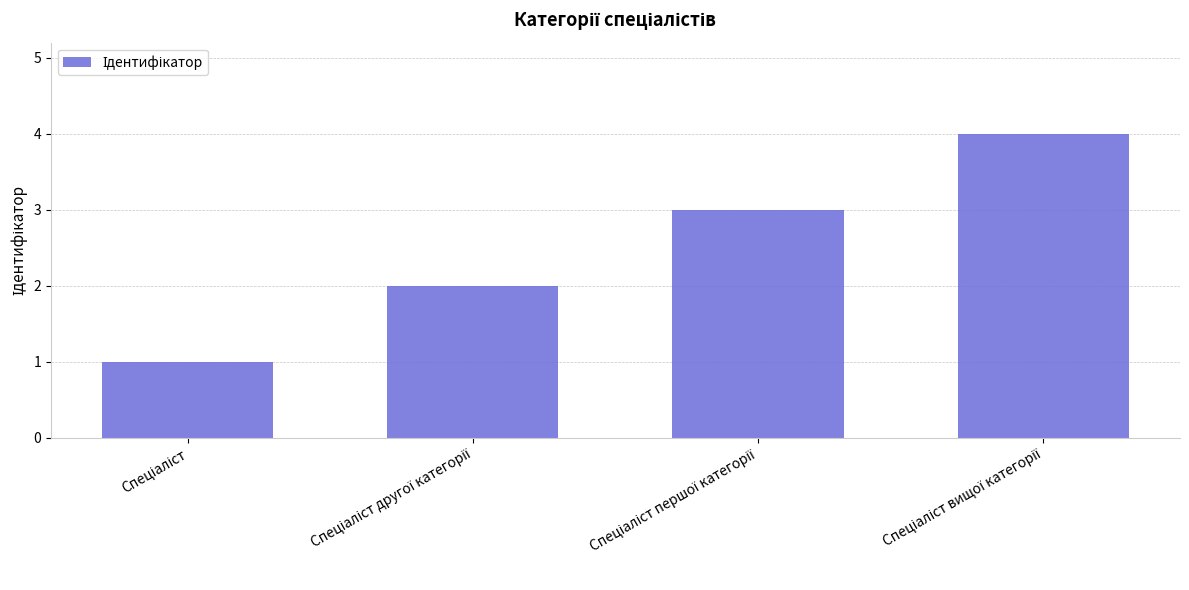

What is the sum of all values?

10